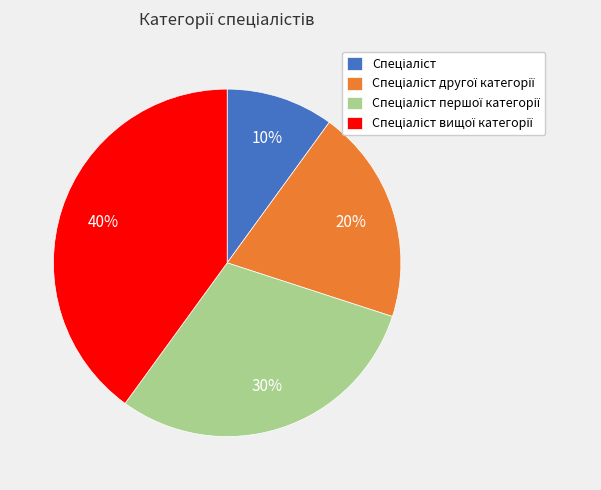

To the nearest percent, what is the difference between the largest and smallest slice percentages?

30%